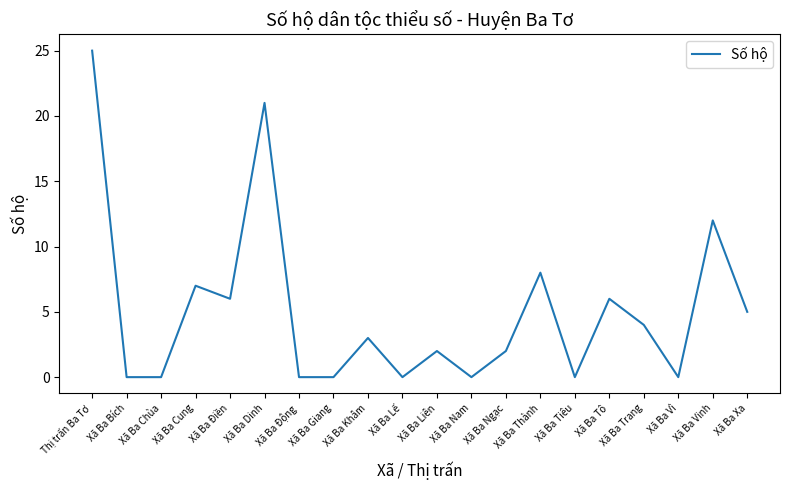

Does the chart have visible grid lines?

No